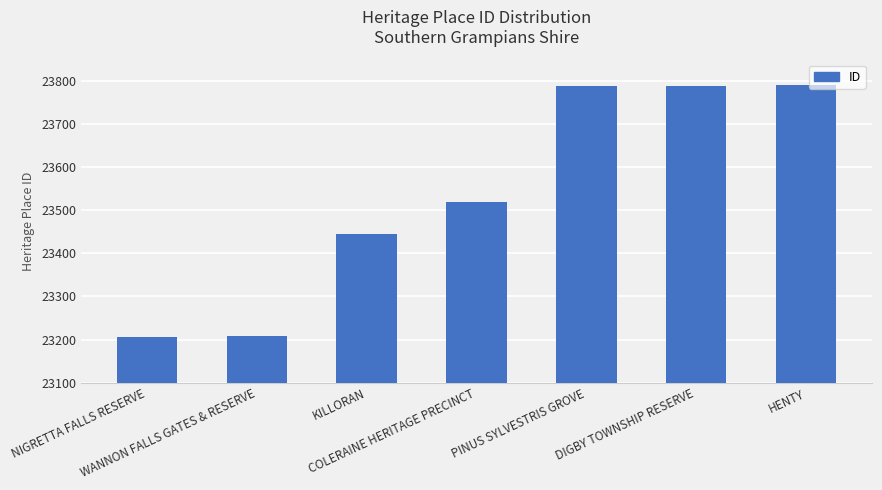

What is the smallest value displayed?

23207